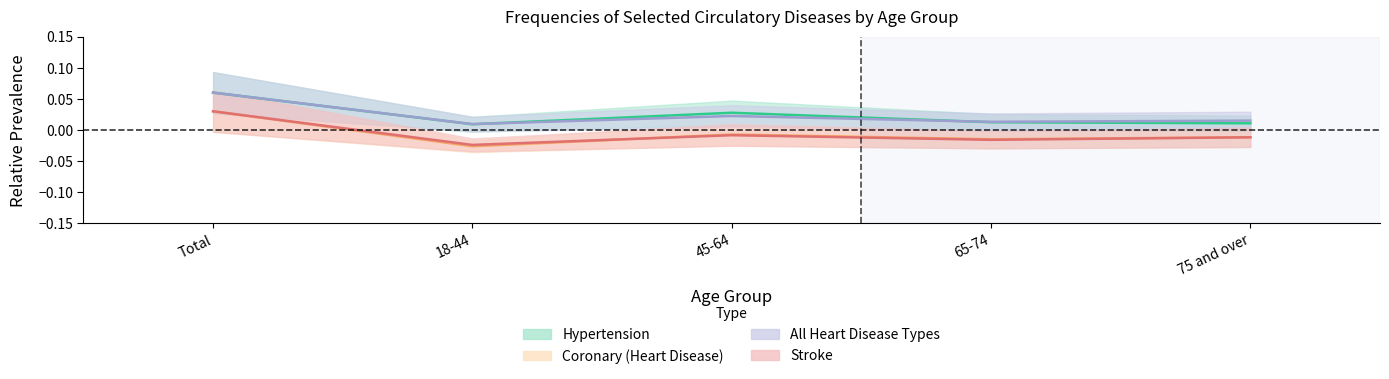

Where is the first local minimum for Coronary?

18-44